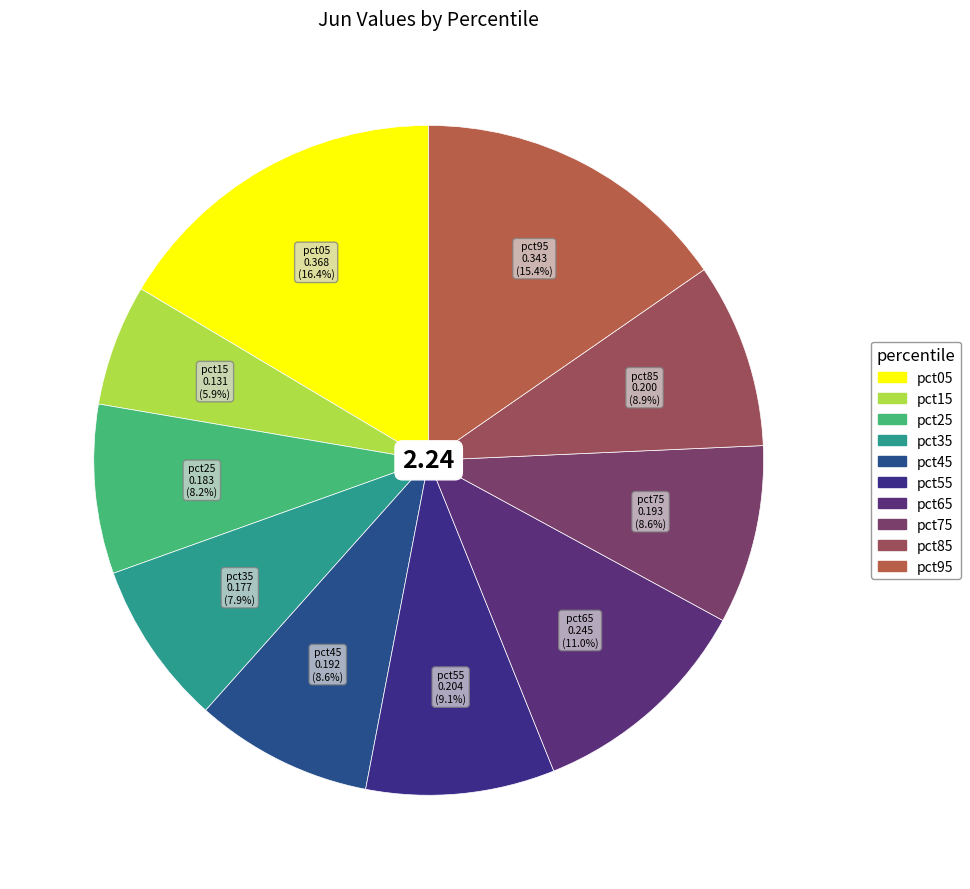

Count the number of slices in the pie.

10